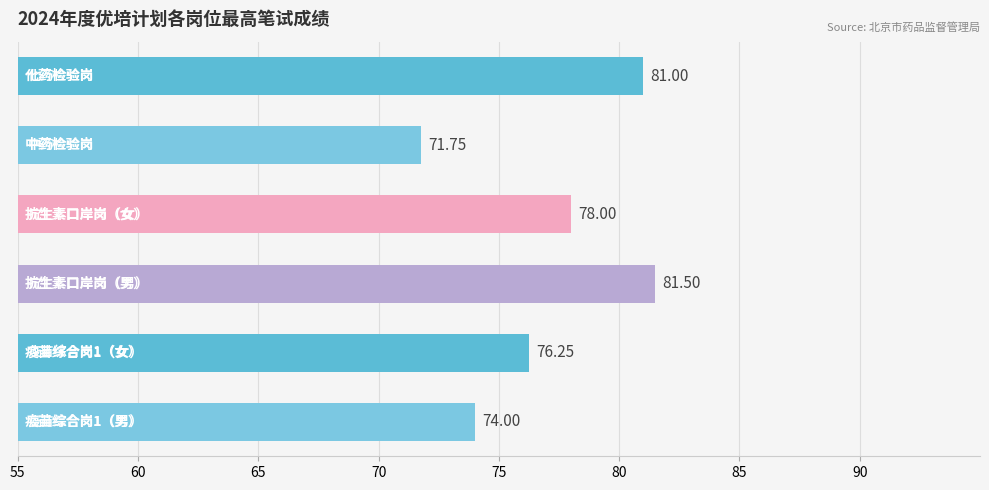

What is the sum of all values?

462.5